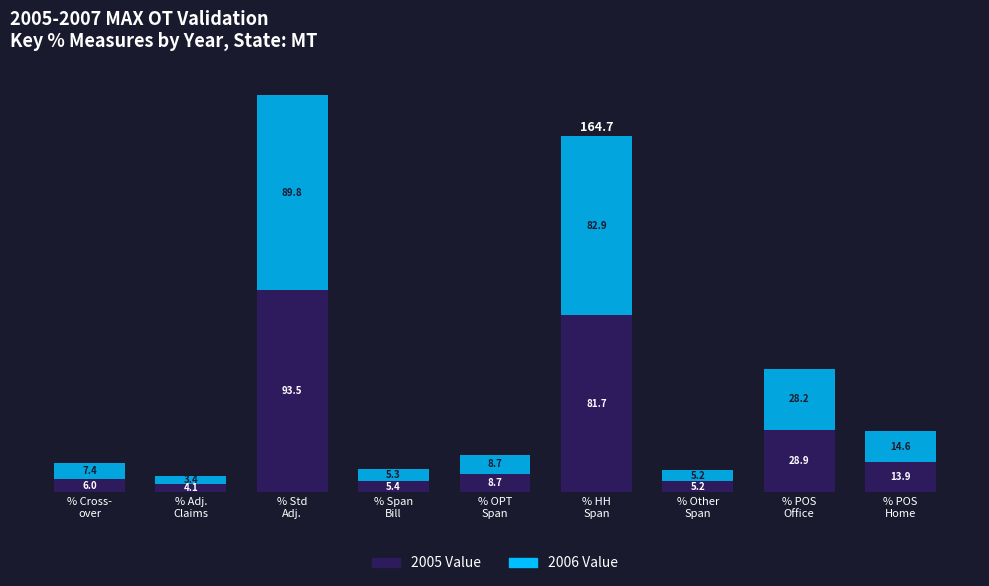

What are all the series names shown in the legend?

2005 Value, 2006 Value